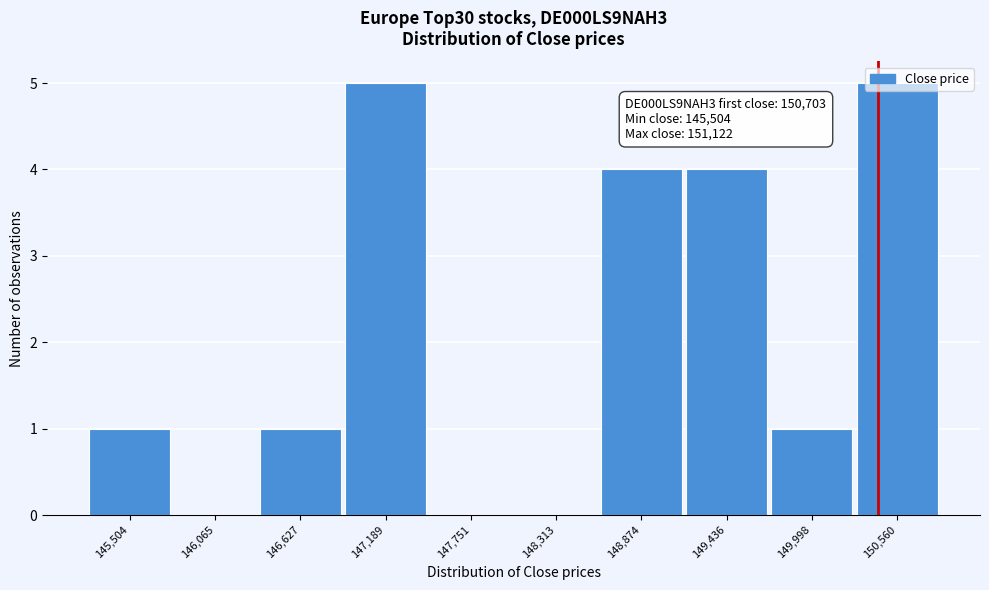

The chart shows a value of 2 at 145,504. True or false?

False